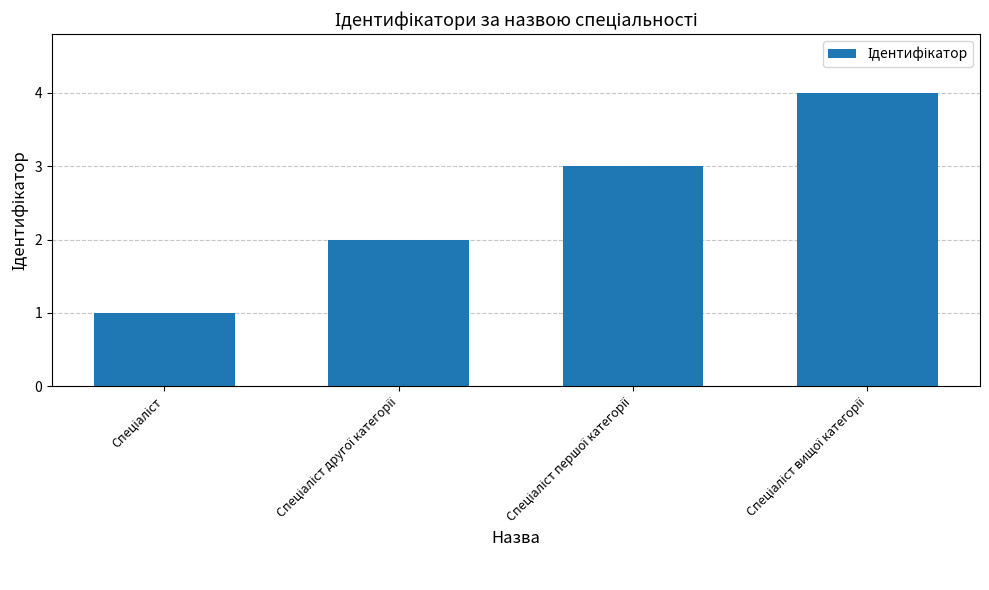

How many values are below 3?

2